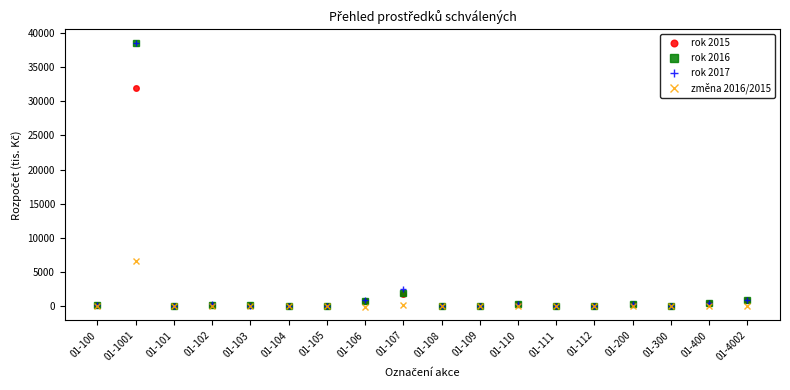

What is the spread (max minus min) of values at 01-200?

300.0